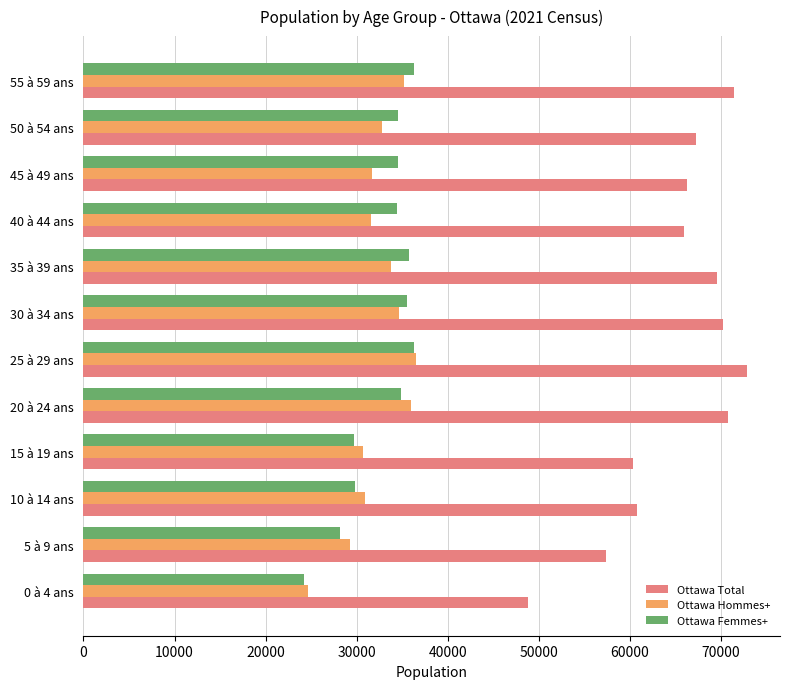

What is the spread (max minus min) of values at 5 à 9 ans?

29285